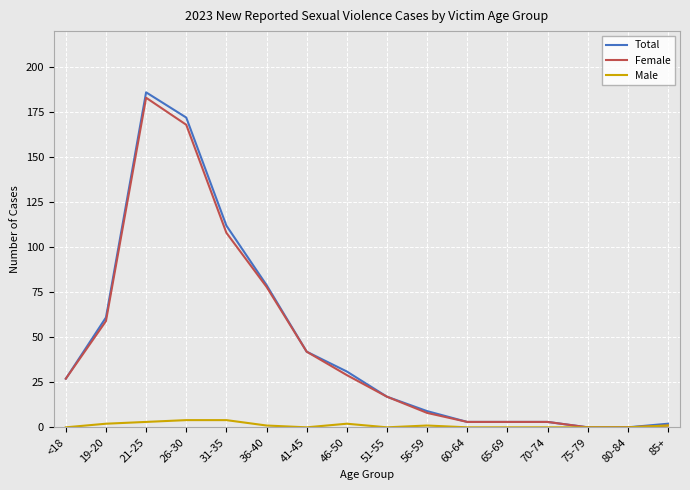

Which category has the highest value in the Female series?

21-25